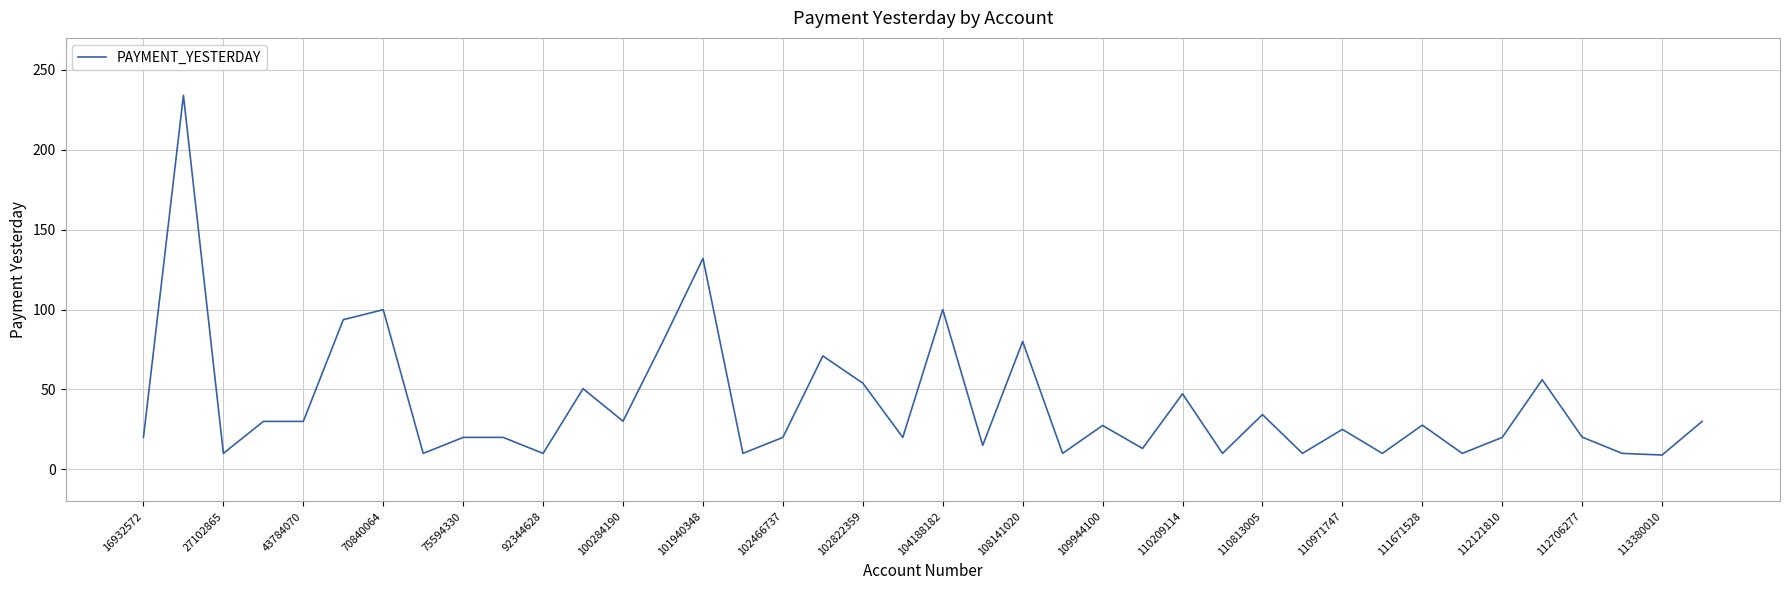

What is the minimum value shown in the chart?

9.0